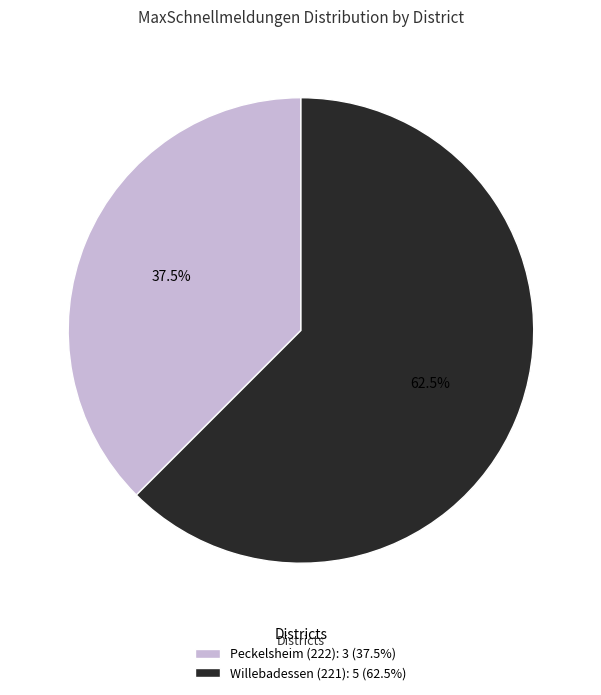

What is the majority slice?

Willebadessen (221)